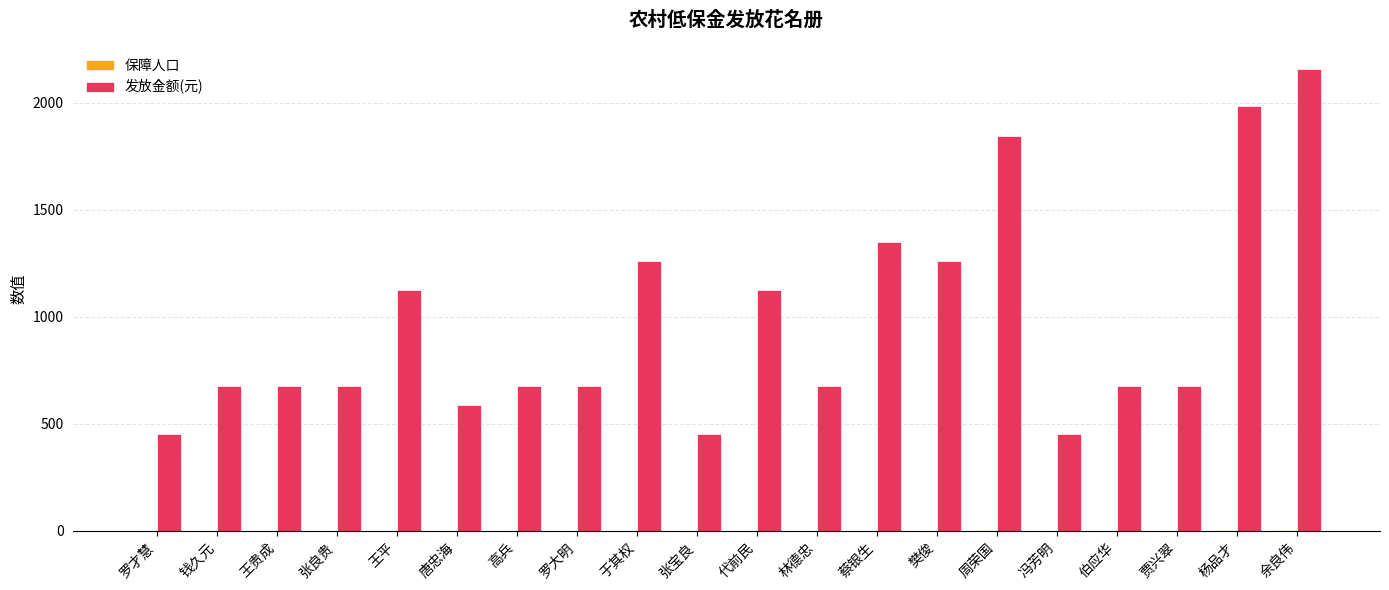

The 发放金额(元) series shows 266 at 张宝良. True or false?

False